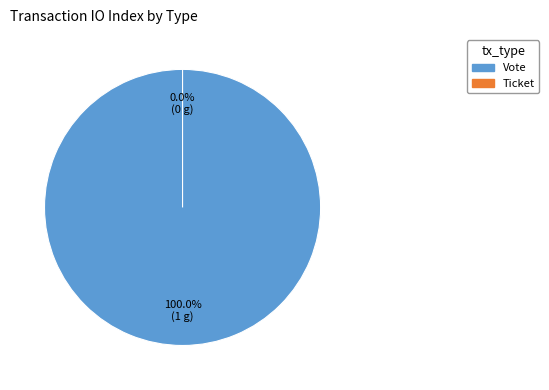

Between Vote and Ticket, which is larger?

Vote